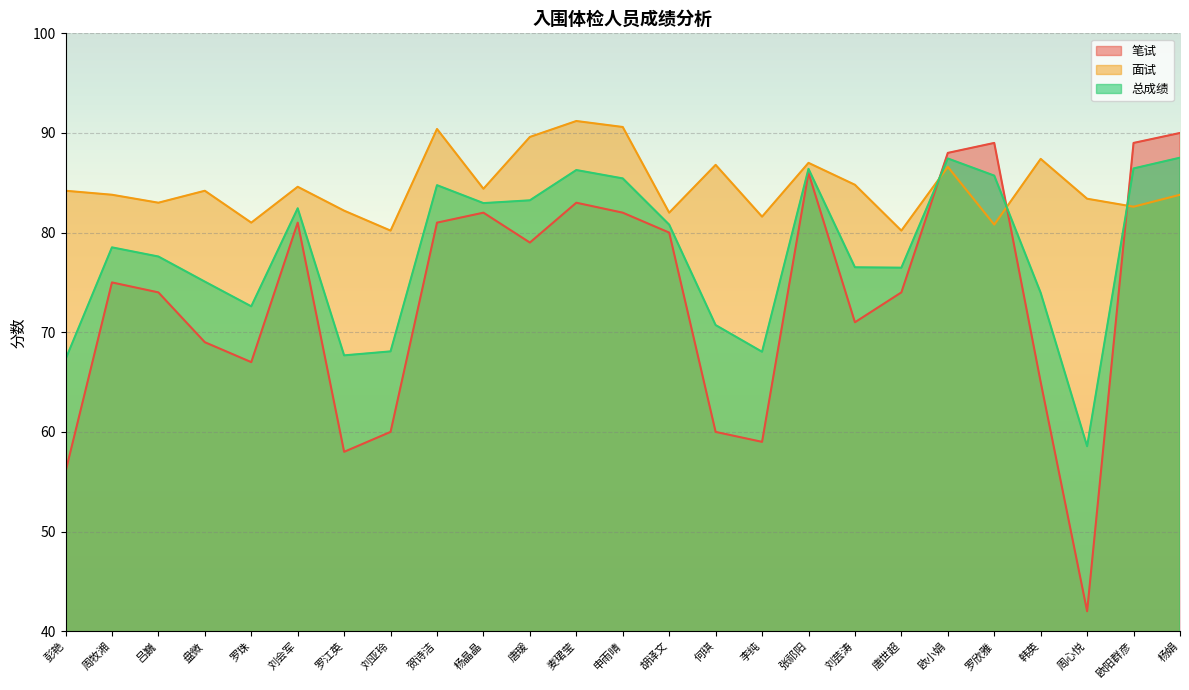

What is the difference between the highest and lowest values at 刘亚玲?

20.2